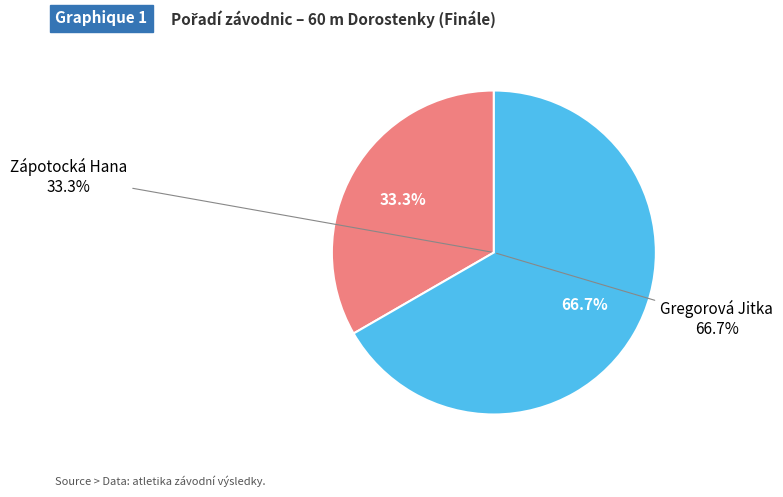

Does Zápotocká Hana account for over 50% of the chart?

No